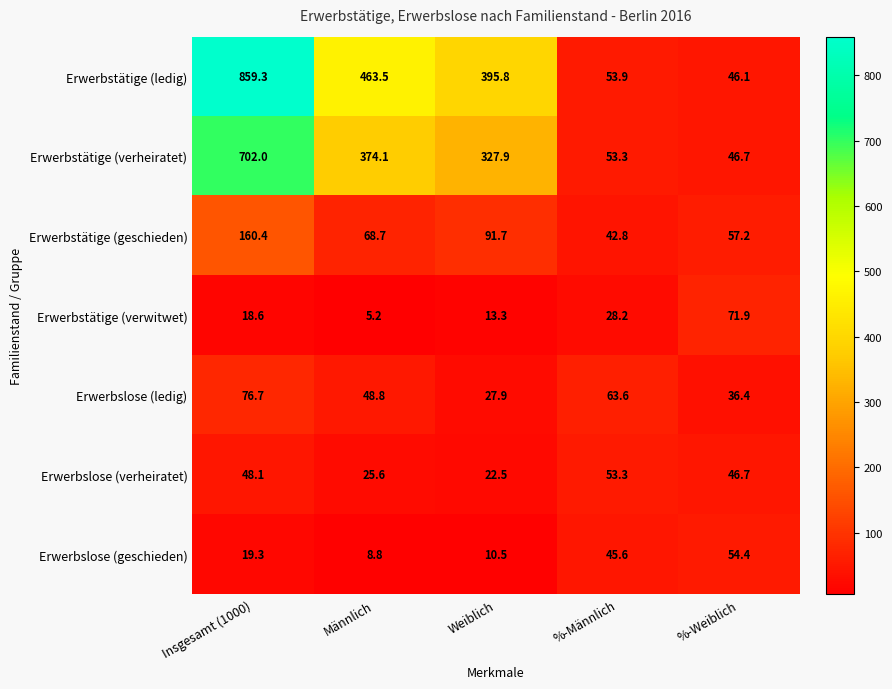

At which category is the sum across all series the highest?

Insgesamt (1000)